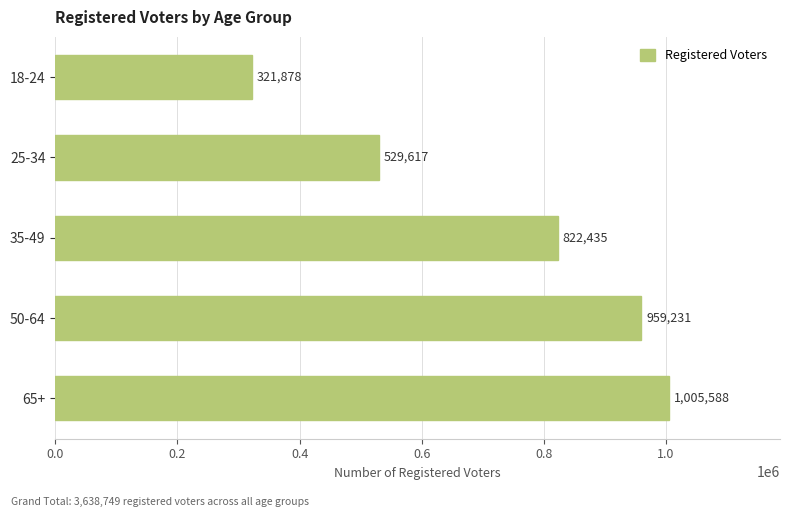

How many values are below 822435?

2